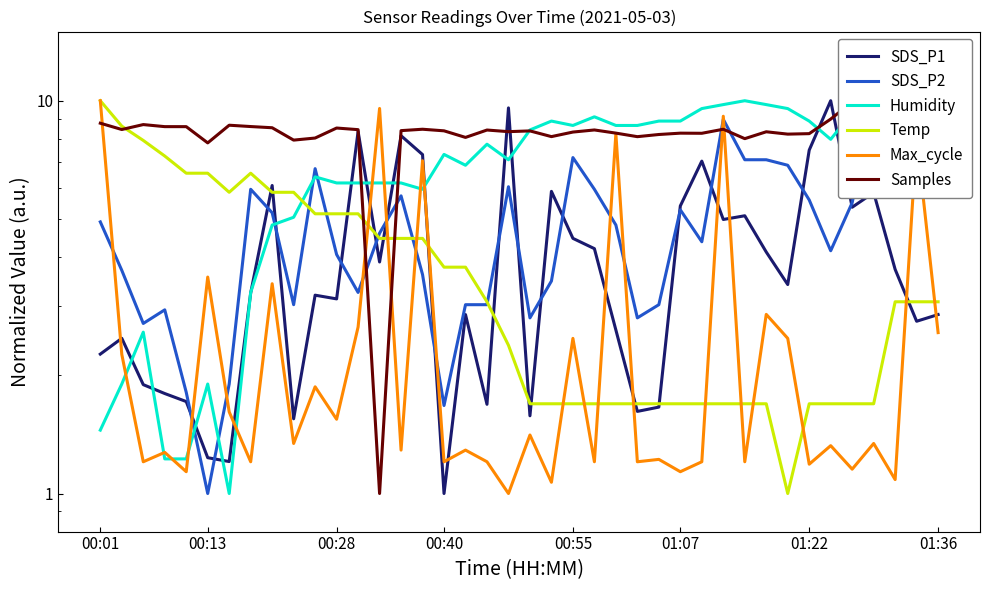

What is the difference between the maximum and second lowest values in the Max_cycle series?

8.9